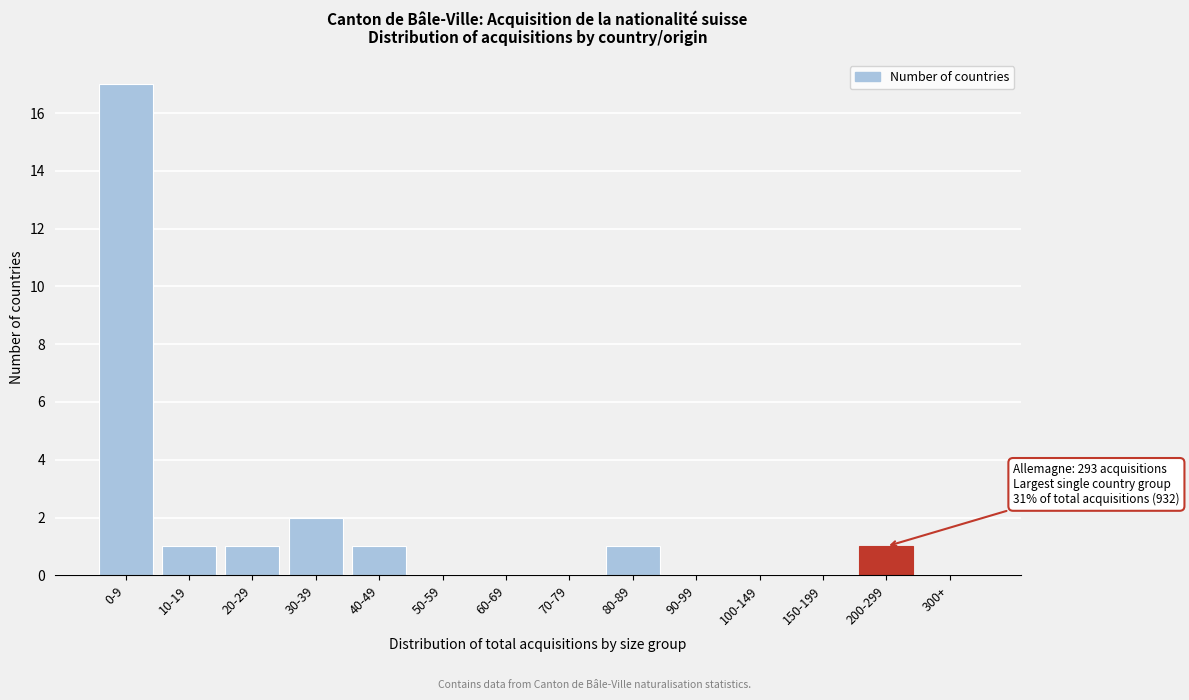

Reading left to right, extract all data points from this chart.

0-9=17	10-19=1	20-29=1	30-39=2	40-49=1	50-59=0	60-69=0	70-79=0	80-89=1	90-99=0	100-149=0	150-199=0	200-299=1	300+=0